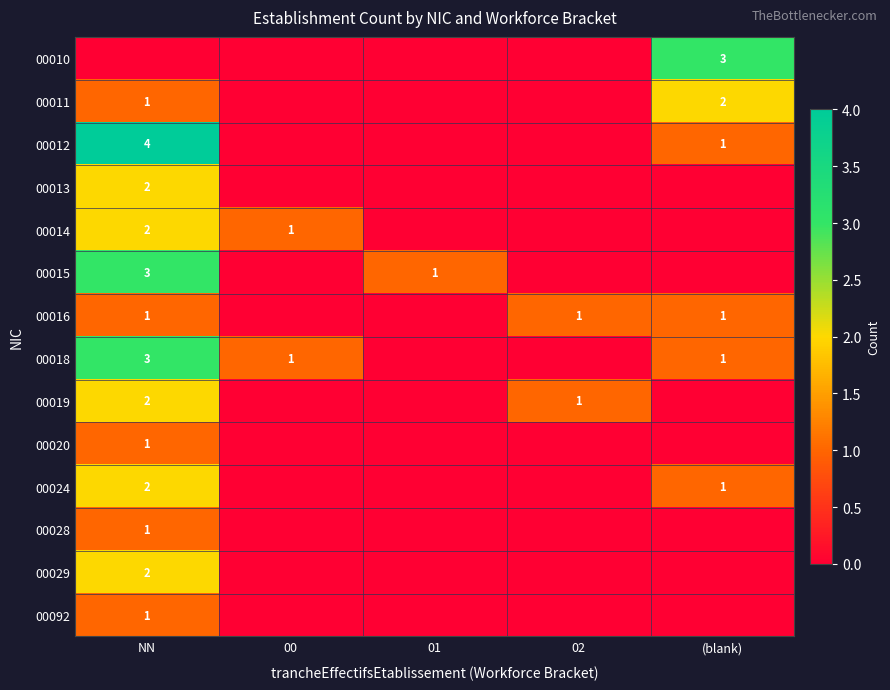

The value of 00015 at NN is 3. True or false?

True